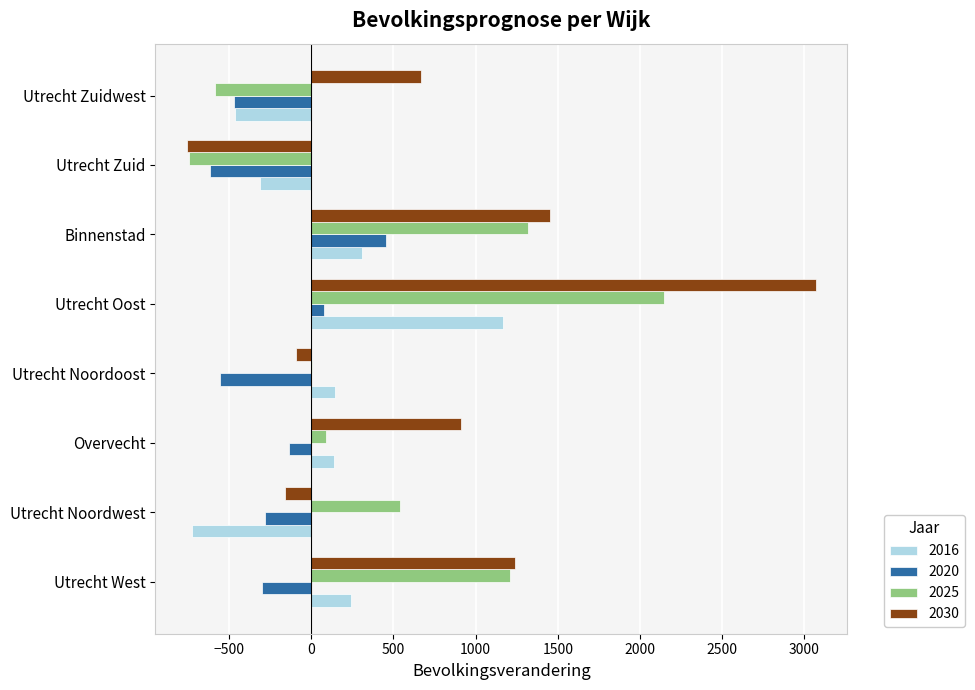

Which category has the highest value across all series?

Utrecht Oost